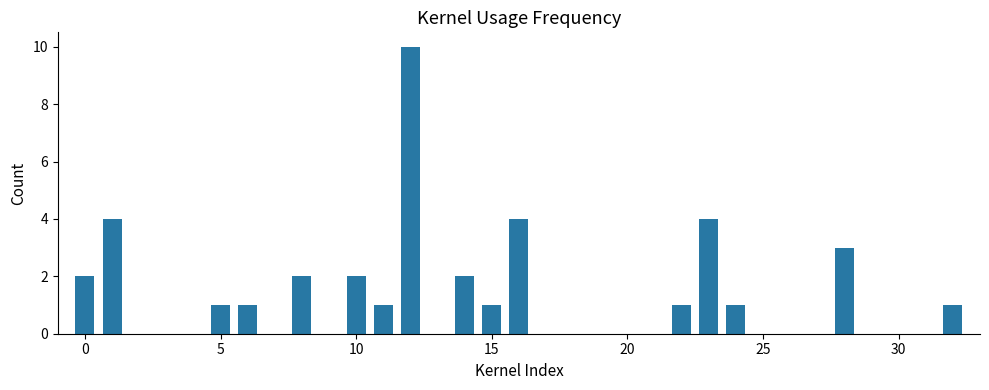

What is the sum of all values?

40